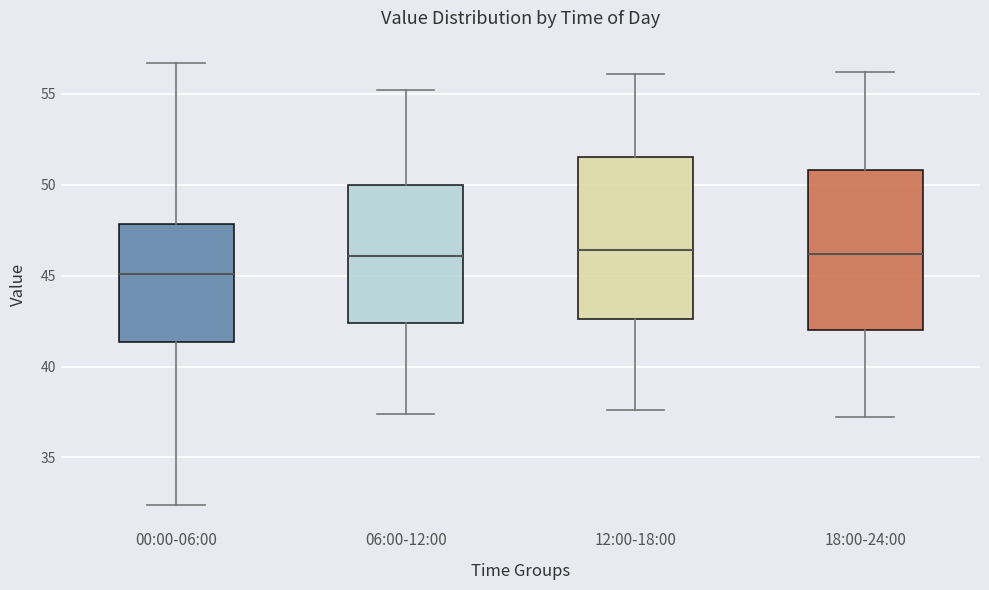

Reading left to right, transcribe this box plot: for each box, give where its median line is, the range the box spans, and where its two whiskers end, as read against the y-axis. The values are not printed on the chart, so give them approximately, as read against the axis.

00:00-06:00: median 45.0, box 41.5 to 48.0, whiskers 32.5 to 56.5
06:00-12:00: median 46.0, box 42.5 to 50.0, whiskers 37.5 to 55.0
12:00-18:00: median 46.5, box 42.5 to 51.5, whiskers 37.5 to 56.0
18:00-24:00: median 46.0, box 42.0 to 51.0, whiskers 37.0 to 56.0